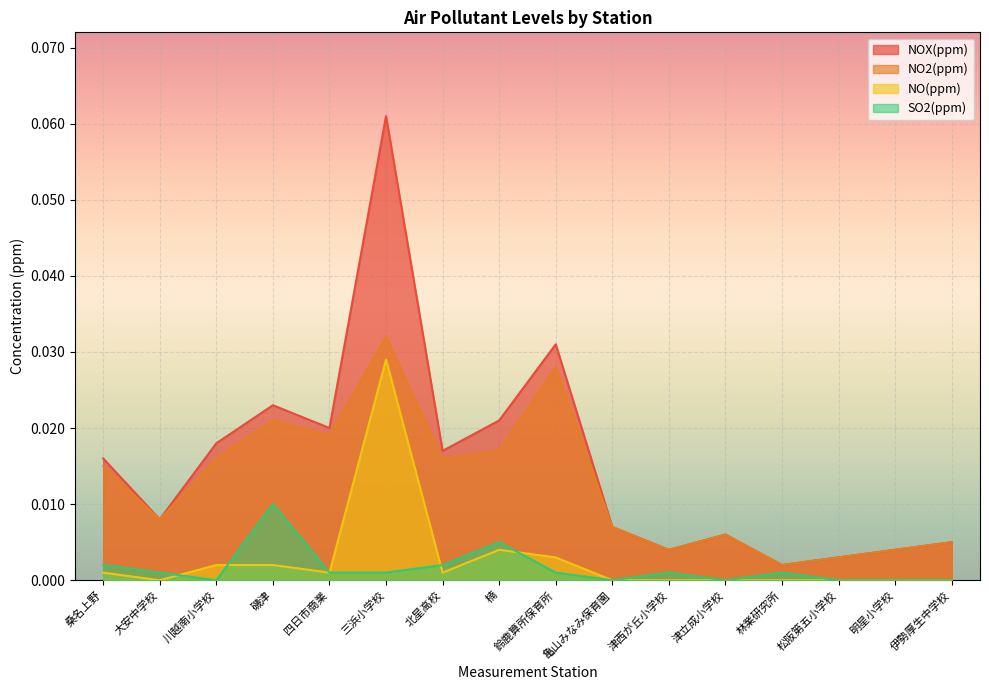

Which series has the largest total across all categories?

NOX(ppm)